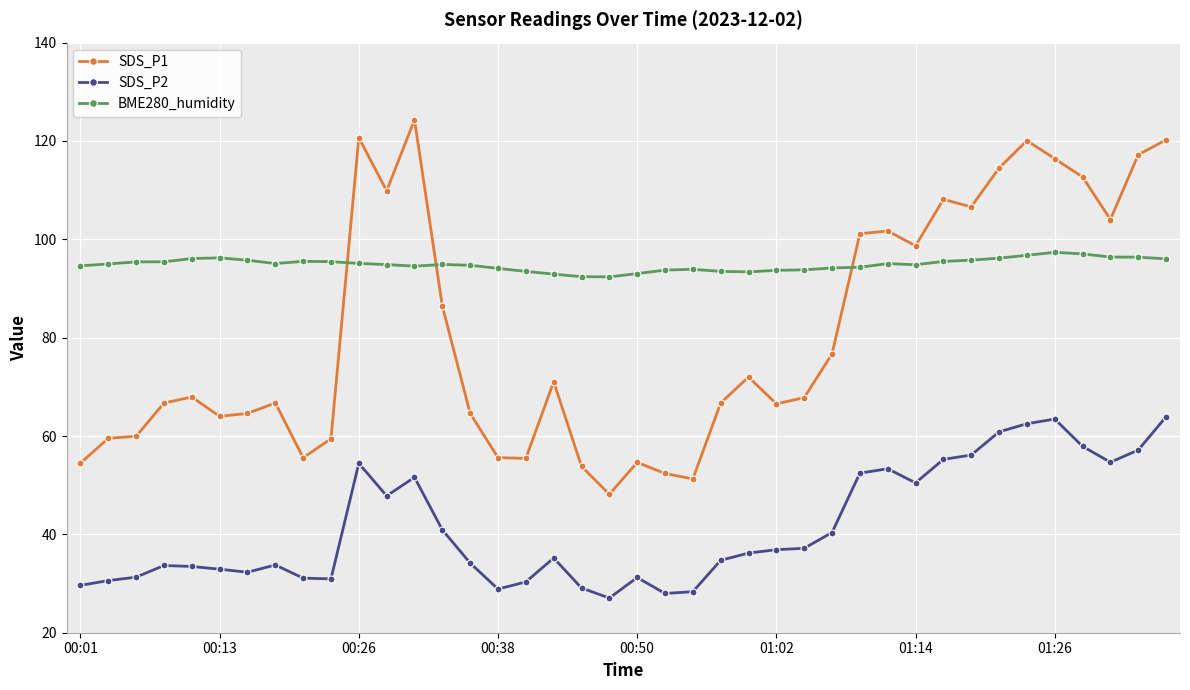

Which series has the largest total across all categories?

BME280_humidity